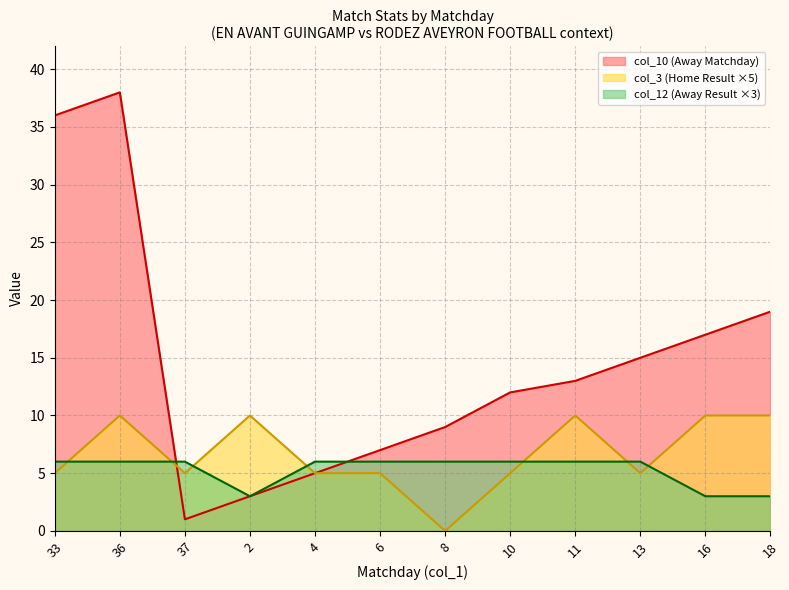

Where is the first local minimum for Away Goals?

37